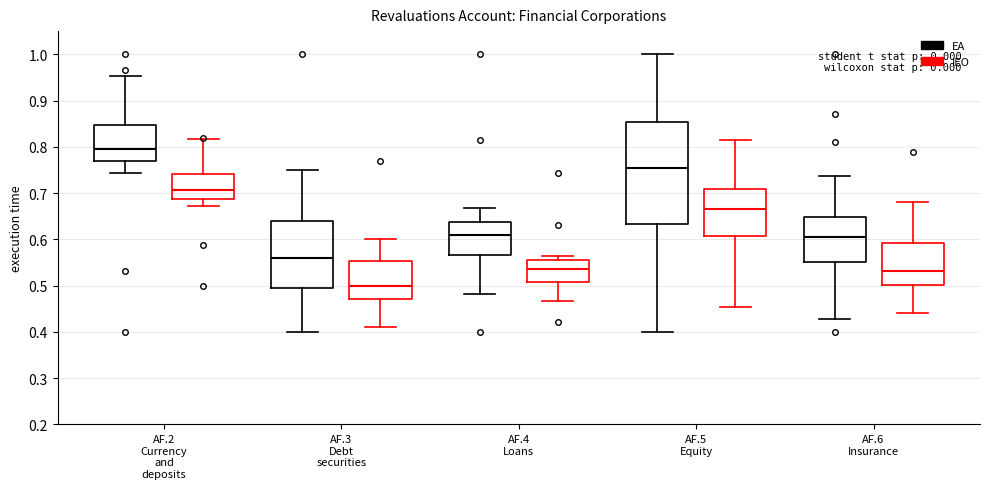

Which box's median line is the lowest?

AF.3 Debt securities (IEO)